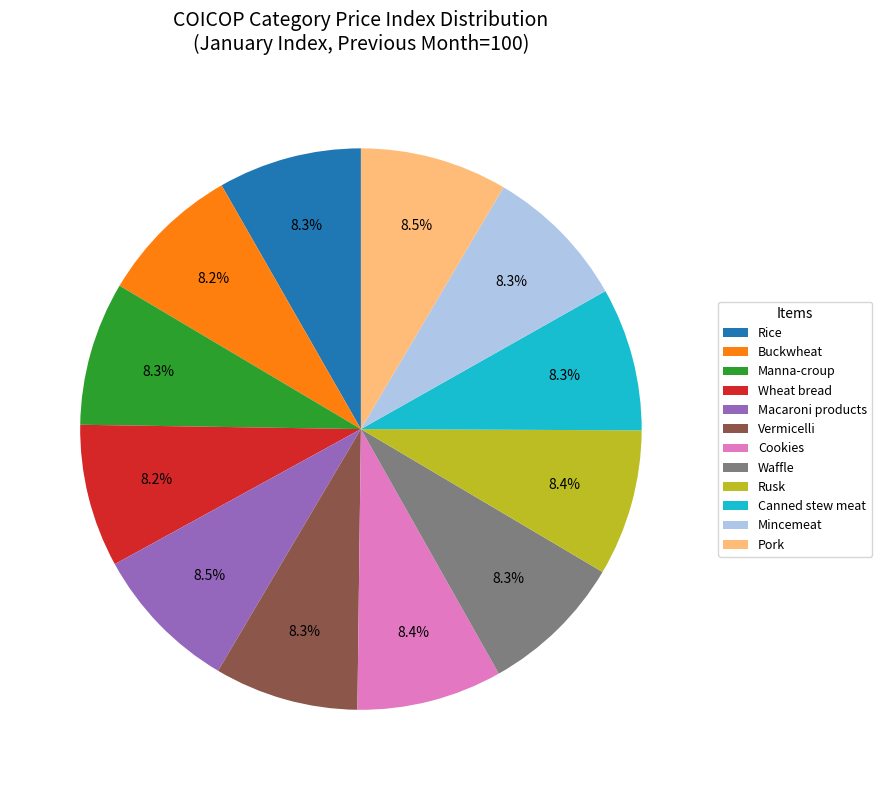

Approximately how many times larger is the value at Wheat bread compared to Mincemeat?

1.0